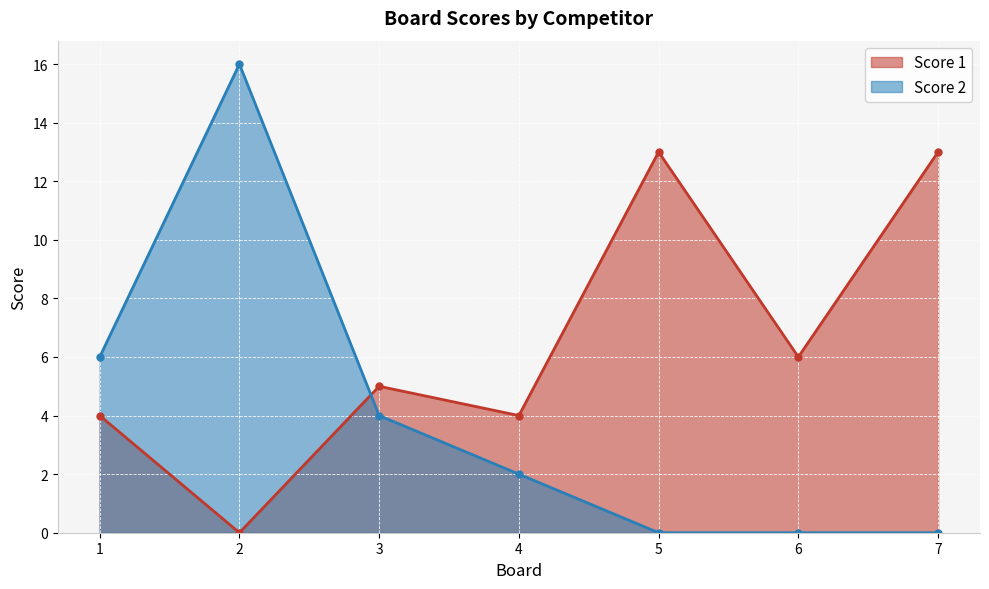

True or false: Score 2 has more than 0 interior local peaks.

True